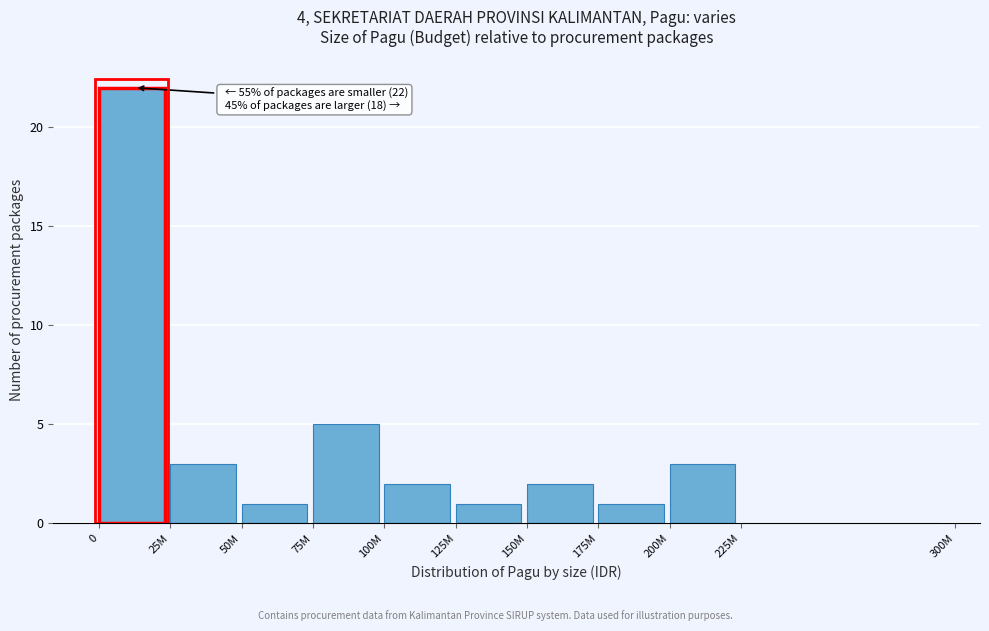

Reading right to left, what are all the values shown in this chart?

225M=0	200M=3	175M=1	150M=2	125M=1	100M=2	75M=5	50M=1	25M=3	0=22